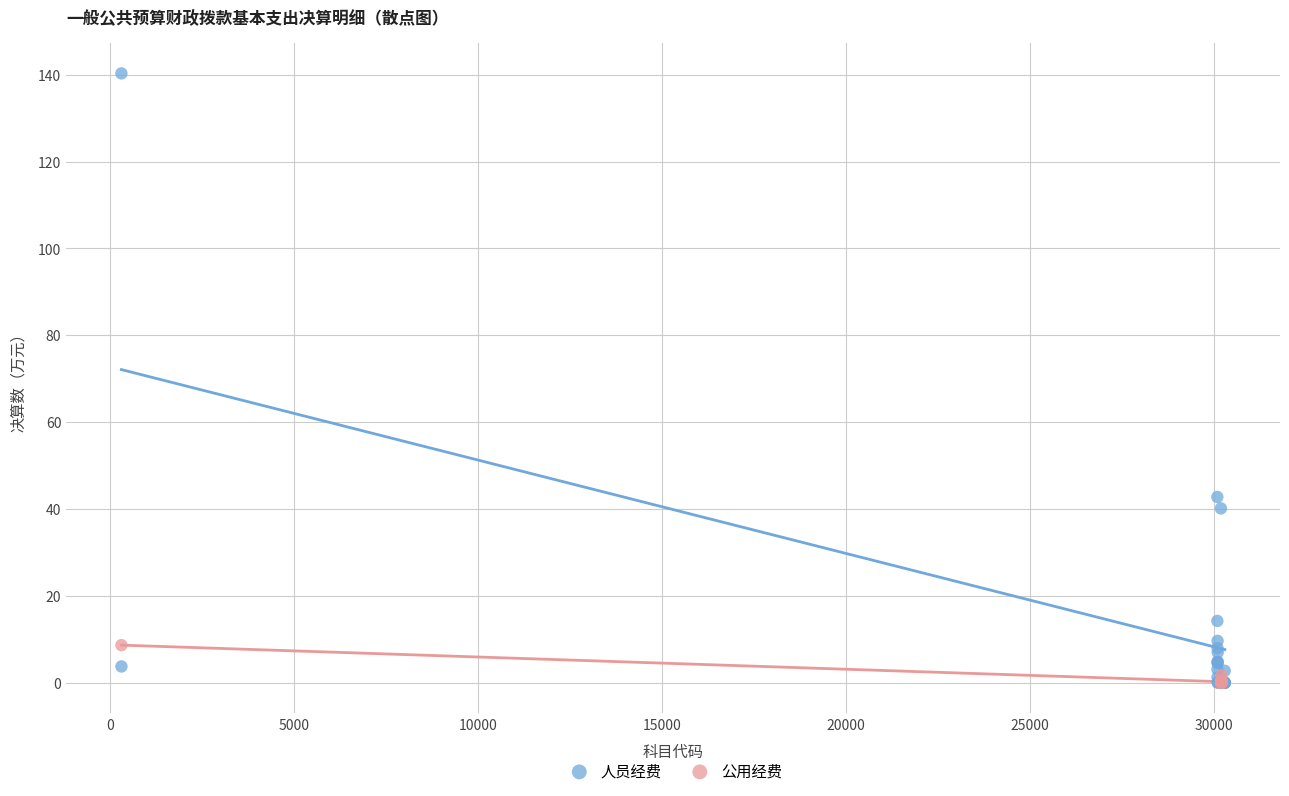

Which series has the widest spread of Y values?

人员经费